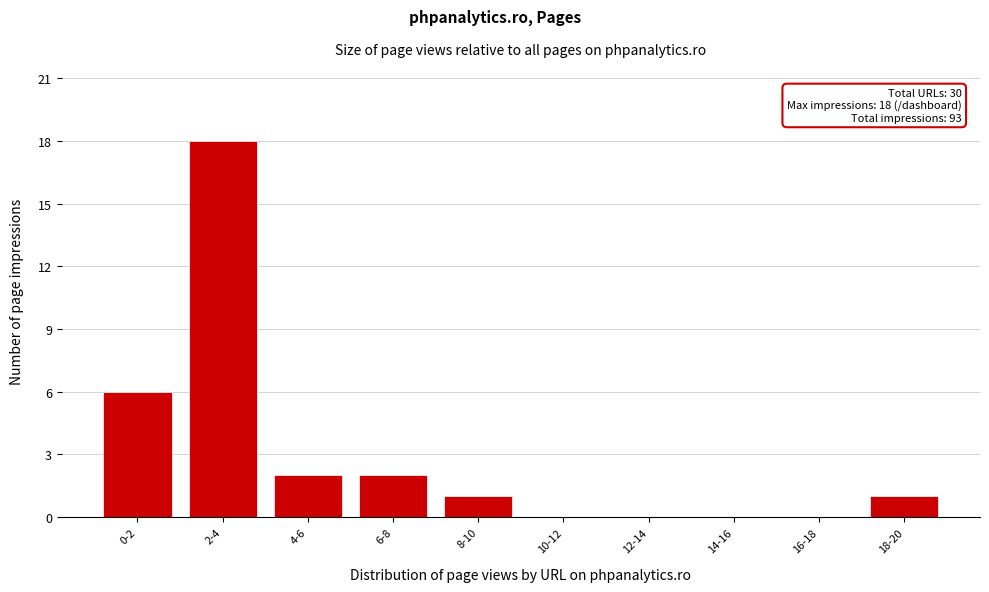

Reading left to right, list all the values displayed in this chart.

0-2=6	2-4=18	4-6=2	6-8=2	8-10=1	10-12=0	12-14=0	14-16=0	16-18=0	18-20=1